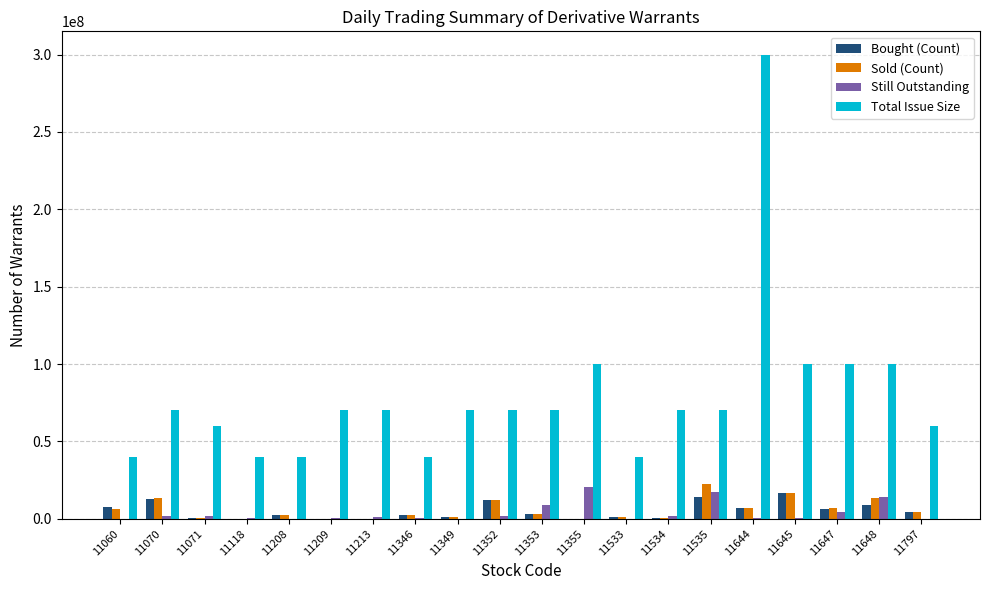

The value of Total Issue Size at 11797 is 60000000. True or false?

True